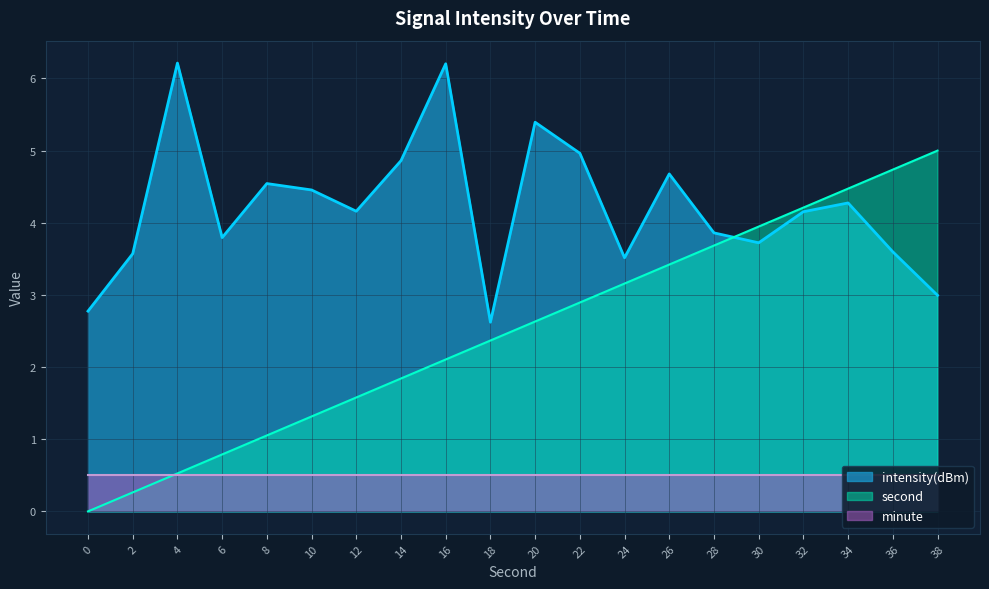

Is it true that intensity(dBm) equals 4.4 at 18?

False